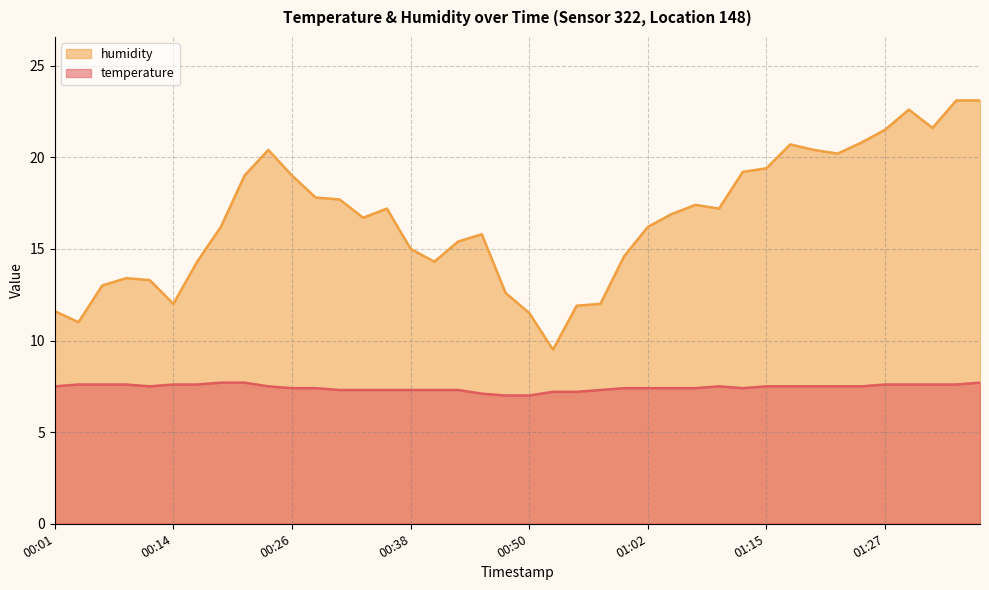

Where is the first local minimum for temperature?

00:11